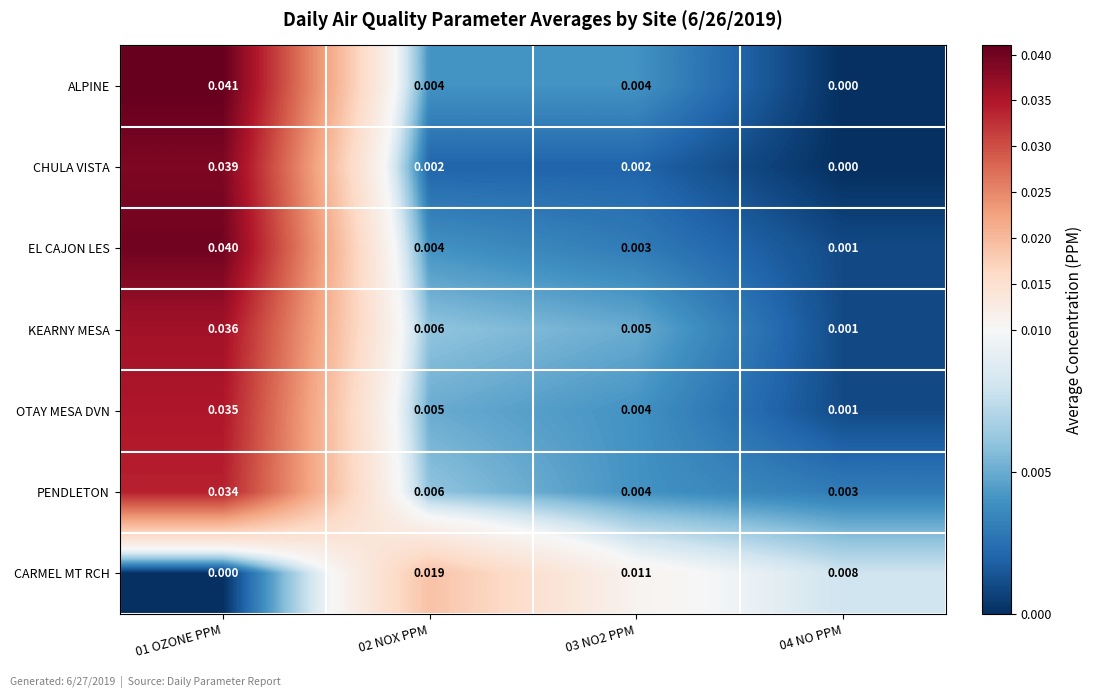

Which series has the widest spread of values?

ALPINE